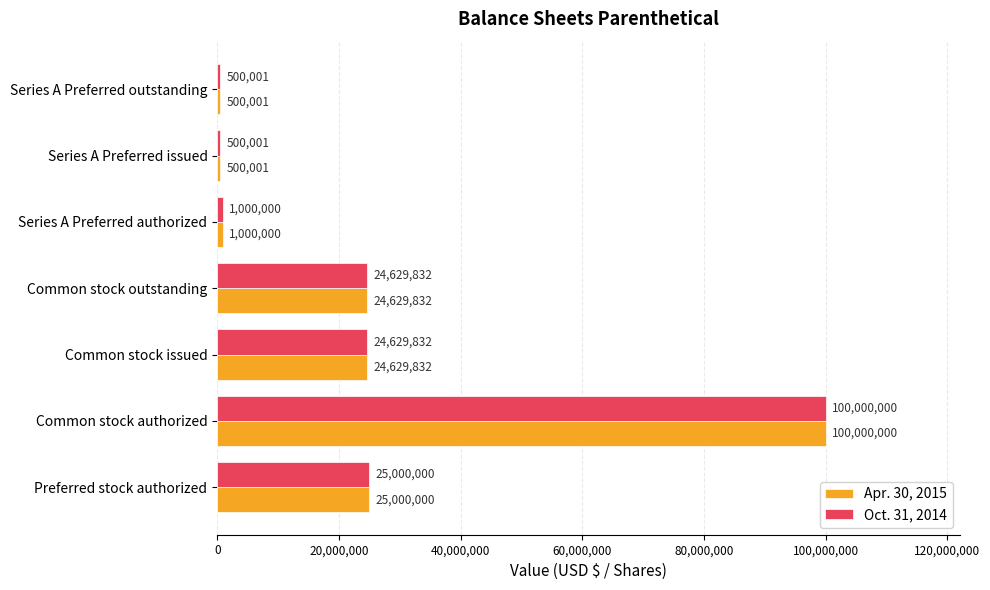

What is the smallest value displayed?

500001